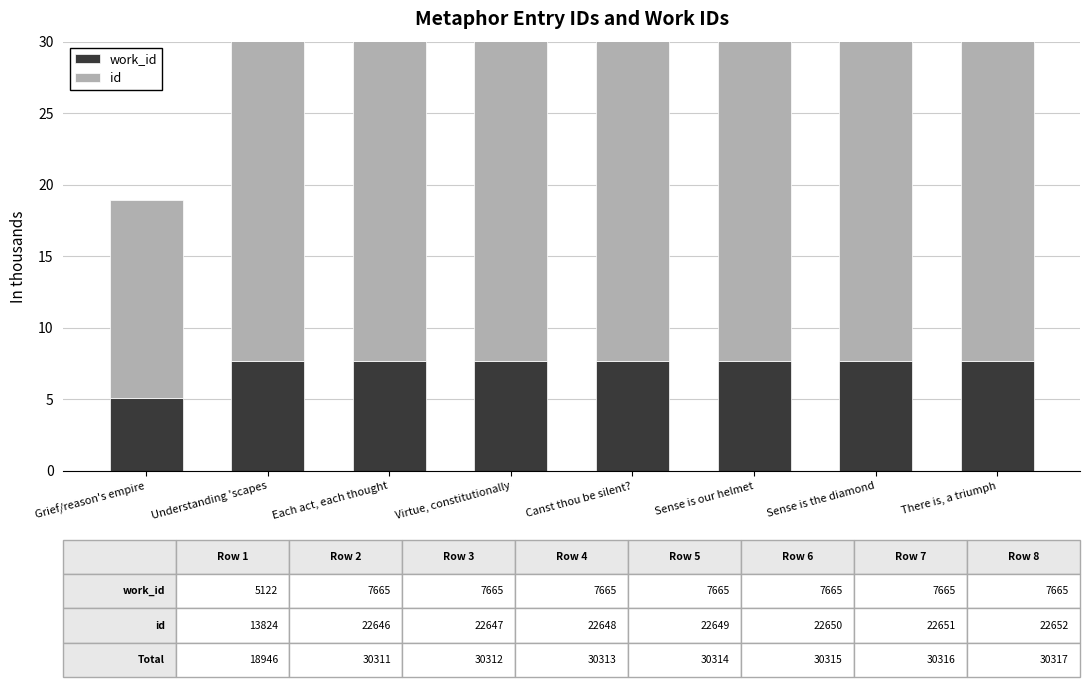

Which series has the widest spread of values?

id